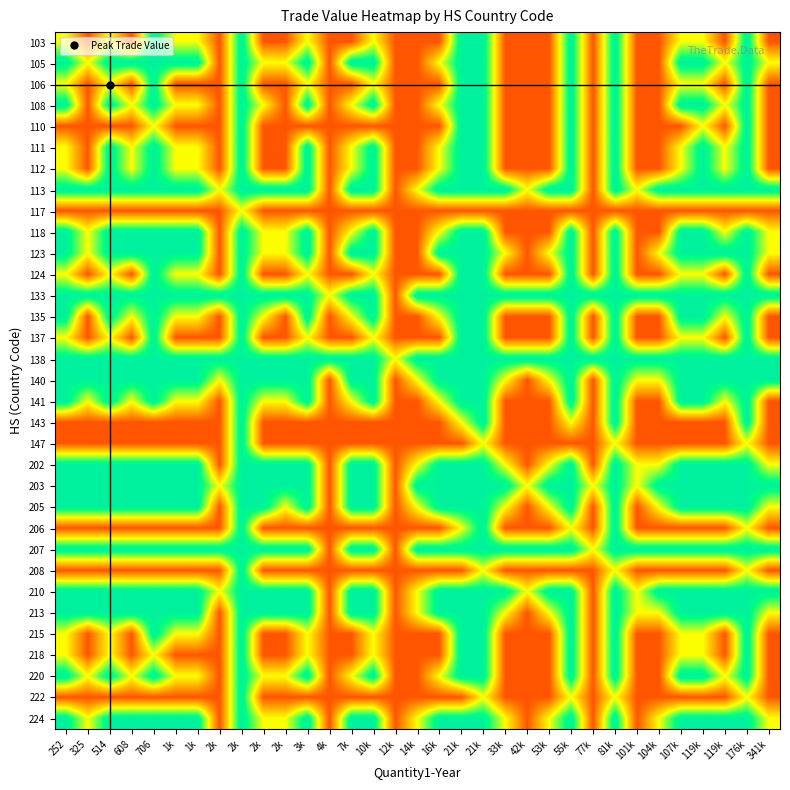

How many distinct data groups are displayed?

33